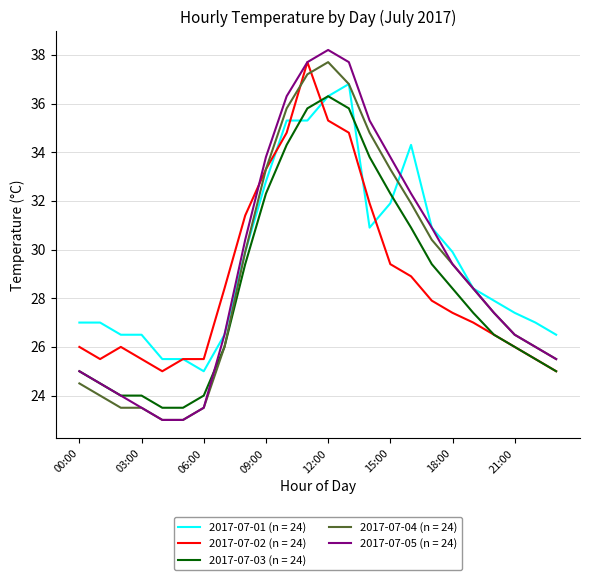

Which series has the largest range (max minus min)?

2017-07-05 (n = 24)